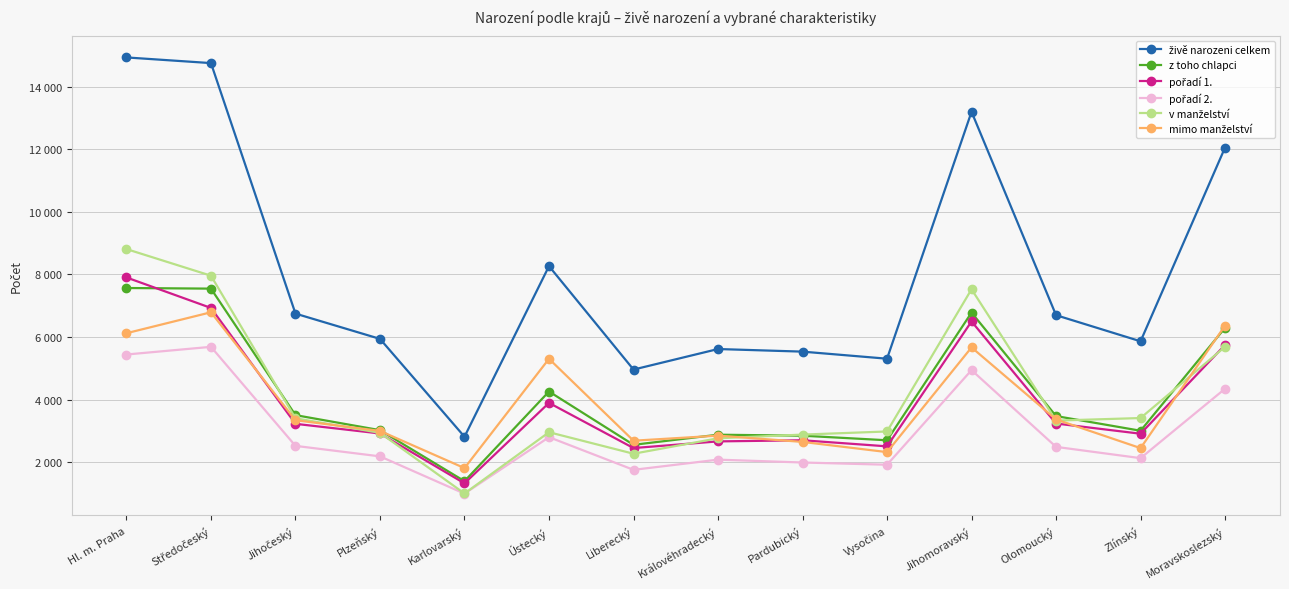

Reading left to right, what are all the values shown in this chart?

živě narozeni celkem: Hl. m. Praha=14929	Středočeský=14748	Jihočeský=6747	Plzeňský=5940	Karlovarský=2815	Ústecký=8263	Liberecký=4960	Královéhradecký=5616	Pardubický=5533	Vysočina=5307	Jihomoravský=13193	Olomoucký=6697	Zlínský=5863	Moravskoslezský=12052
z toho chlapci: Hl. m. Praha=7565	Středočeský=7545	Jihočeský=3505	Plzeňský=3025	Karlovarský=1396	Ústecký=4259	Liberecký=2557	Královéhradecký=2880	Pardubický=2848	Vysočina=2702	Jihomoravský=6779	Olomoucký=3475	Zlínský=3006	Moravskoslezský=6295
pořadí 1.: Hl. m. Praha=7902	Středočeský=6928	Jihočeský=3227	Plzeňský=2919	Karlovarský=1326	Ústecký=3896	Liberecký=2453	Královéhradecký=2666	Pardubický=2702	Vysočina=2508	Jihomoravský=6497	Olomoucký=3237	Zlínský=2911	Moravskoslezský=5746
pořadí 2.: Hl. m. Praha=5441	Středočeský=5686	Jihočeský=2523	Plzeňský=2188	Karlovarský=997	Ústecký=2801	Liberecký=1758	Královéhradecký=2083	Pardubický=1992	Vysočina=1921	Jihomoravský=4942	Olomoucký=2491	Zlínský=2131	Moravskoslezský=4348
v manželství: Hl. m. Praha=8808	Středočeský=7958	Jihočeský=3405	Plzeňský=2939	Karlovarský=1002	Ústecký=2959	Liberecký=2272	Královéhradecký=2766	Pardubický=2883	Vysočina=2983	Jihomoravský=7525	Olomoucký=3330	Zlínský=3412	Moravskoslezský=5688
mimo manželství: Hl. m. Praha=6121	Středočeský=6790	Jihočeský=3342	Plzeňský=3001	Karlovarský=1813	Ústecký=5304	Liberecký=2688	Královéhradecký=2850	Pardubický=2650	Vysočina=2324	Jihomoravský=5668	Olomoucký=3367	Zlínský=2451	Moravskoslezský=6364